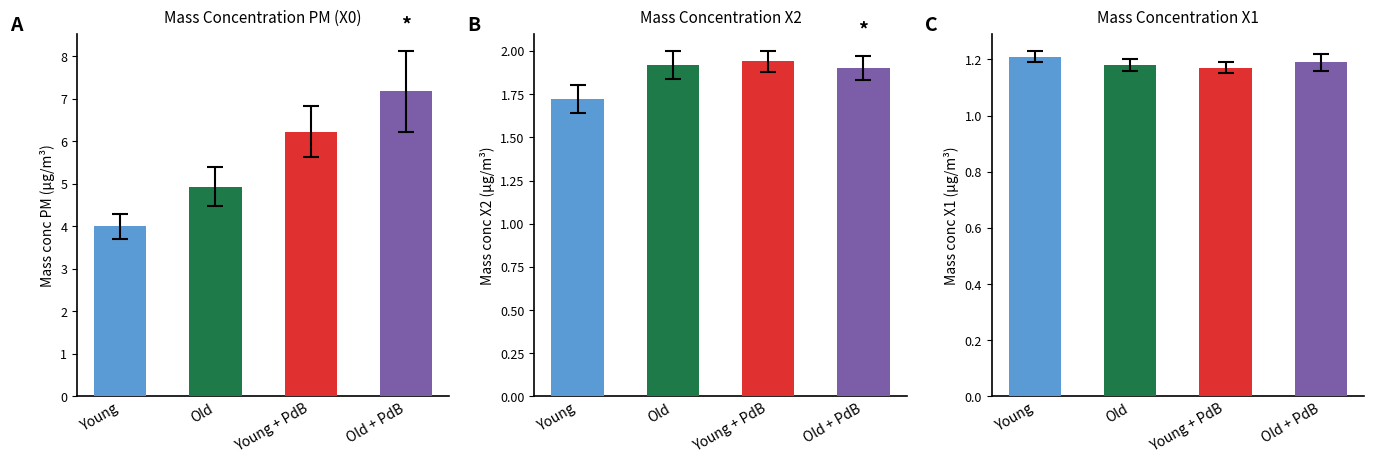

Rank the series by their maximum value, from lowest to highest.

X1_M11 (mass conc 1), X2_M11 (mass conc 2), X0_M11 (mass conc PM)